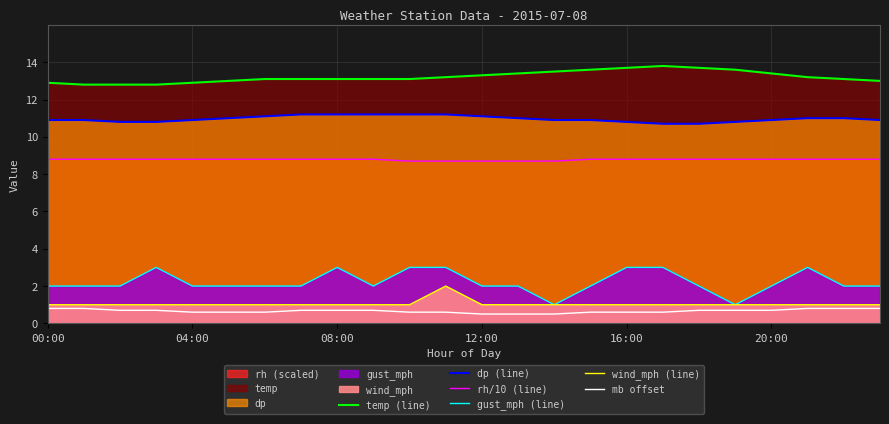

Reading left to right, transcribe all the data shown in this chart.

temp (line): 12.9	12.8	12.8	12.8	12.9	13.0	13.1	13.1	13.1	13.1	13.1	13.2	13.3	13.4	13.5	13.6	13.7	13.8	13.7	13.6	13.4	13.2	13.1	13.0
dp (line): 10.9	10.9	10.8	10.8	10.9	11.0	11.1	11.2	11.2	11.2	11.2	11.2	11.1	11.0	10.9	10.9	10.8	10.7	10.7	10.8	10.9	11.0	11.0	10.9
rh/10 (line): 8.8	8.8	8.8	8.8	8.8	8.8	8.8	8.8	8.8	8.8	8.7	8.7	8.7	8.7	8.7	8.8	8.8	8.8	8.8	8.8	8.8	8.8	8.8	8.8
gust_mph (line): 2.0	2.0	2.0	3.0	2.0	2.0	2.0	2.0	3.0	2.0	3.0	3.0	2.0	2.0	1.0	2.0	3.0	3.0	2.0	1.0	2.0	3.0	2.0	2.0
wind_mph (line): 1.0	1.0	1.0	1.0	1.0	1.0	1.0	1.0	1.0	1.0	1.0	2.0	1.0	1.0	1.0	1.0	1.0	1.0	1.0	1.0	1.0	1.0	1.0	1.0
mb offset: 0.8	0.8	0.7	0.7	0.6	0.6	0.6	0.7	0.7	0.7	0.6	0.6	0.5	0.5	0.5	0.6	0.6	0.6	0.7	0.7	0.7	0.8	0.8	0.8